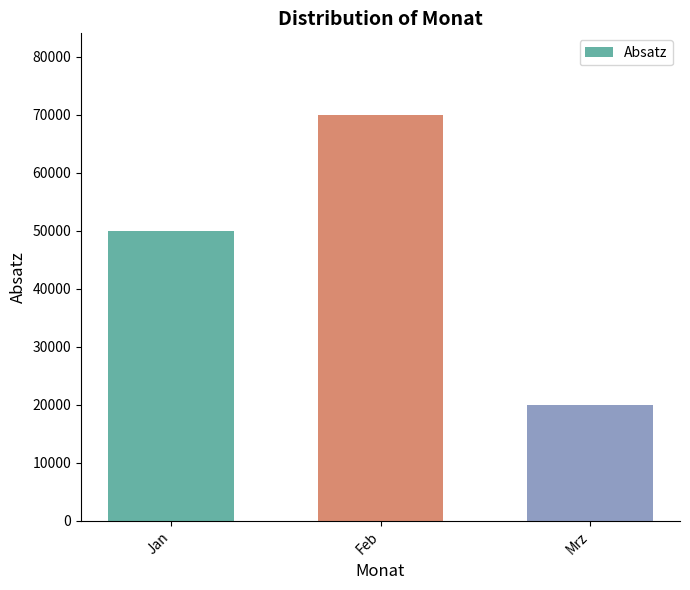

What is the value of the 3rd bar from the left?

20000